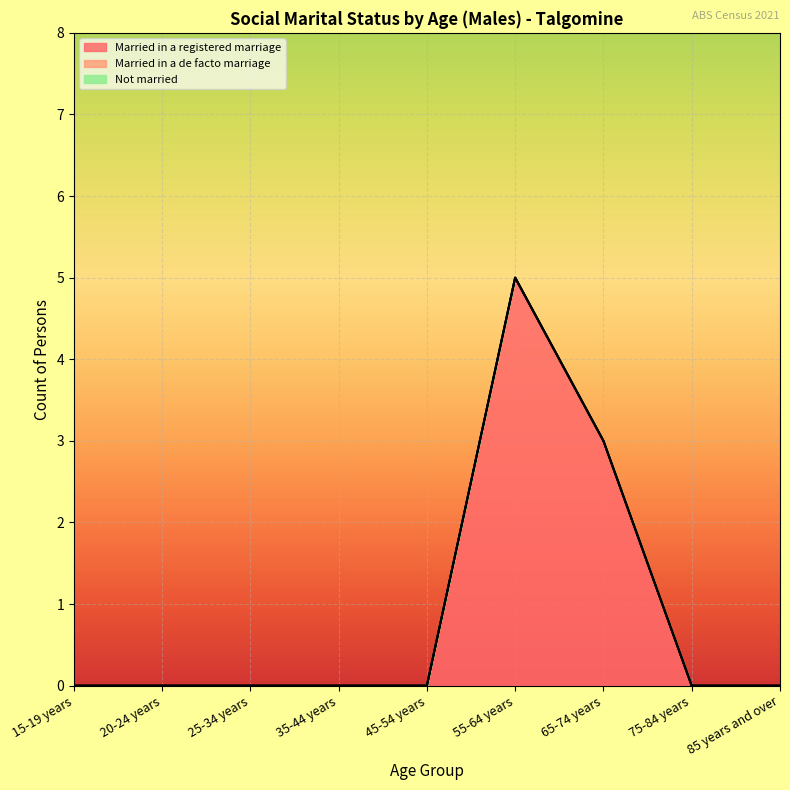

How many lines are shown in the chart?

3